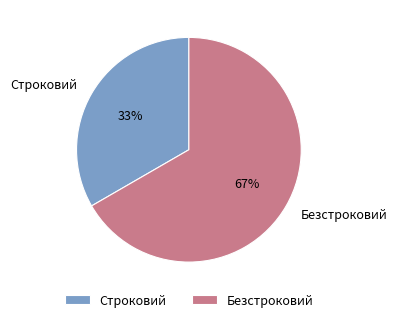

Which slice is the largest?

Безстроковий